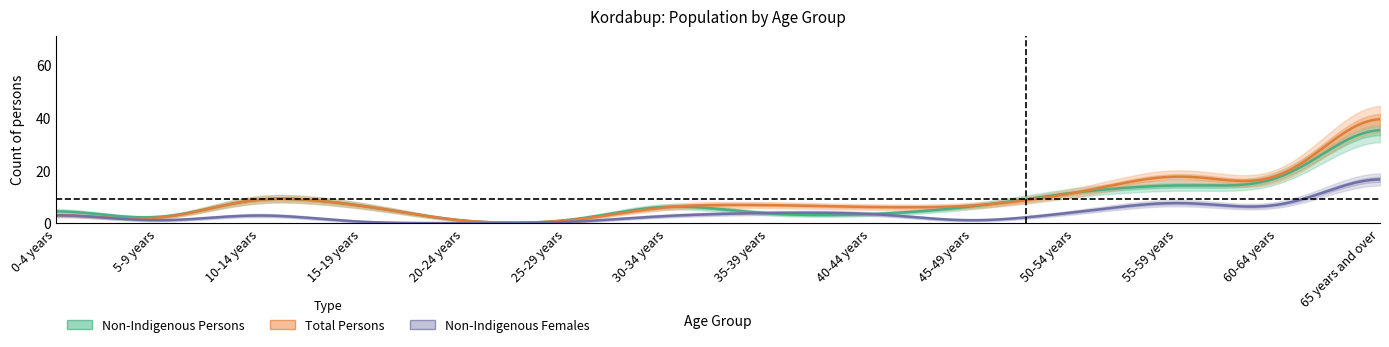

At which label does Non-Indigenous Persons first exceed 7?

10-14 years